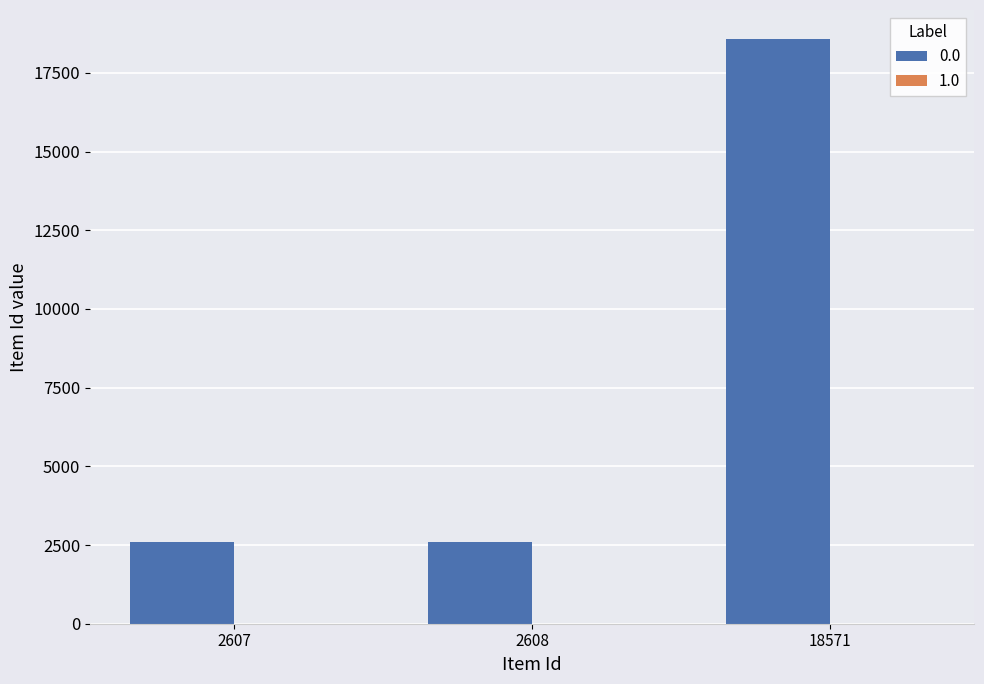

At which category is the sum across all series the highest?

18571